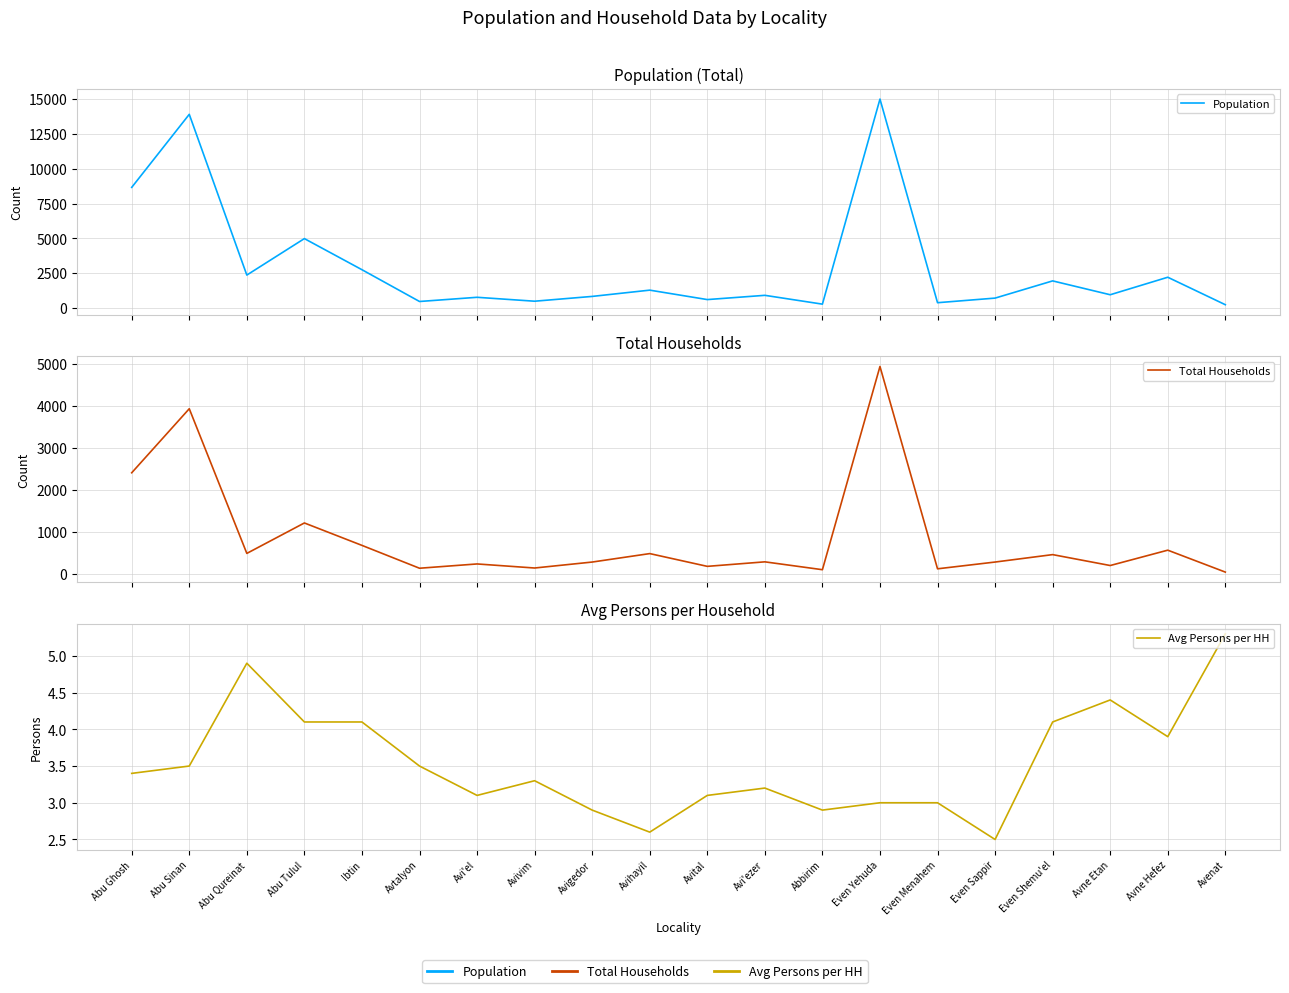

At which category is the sum across all series the highest?

Even Yehuda